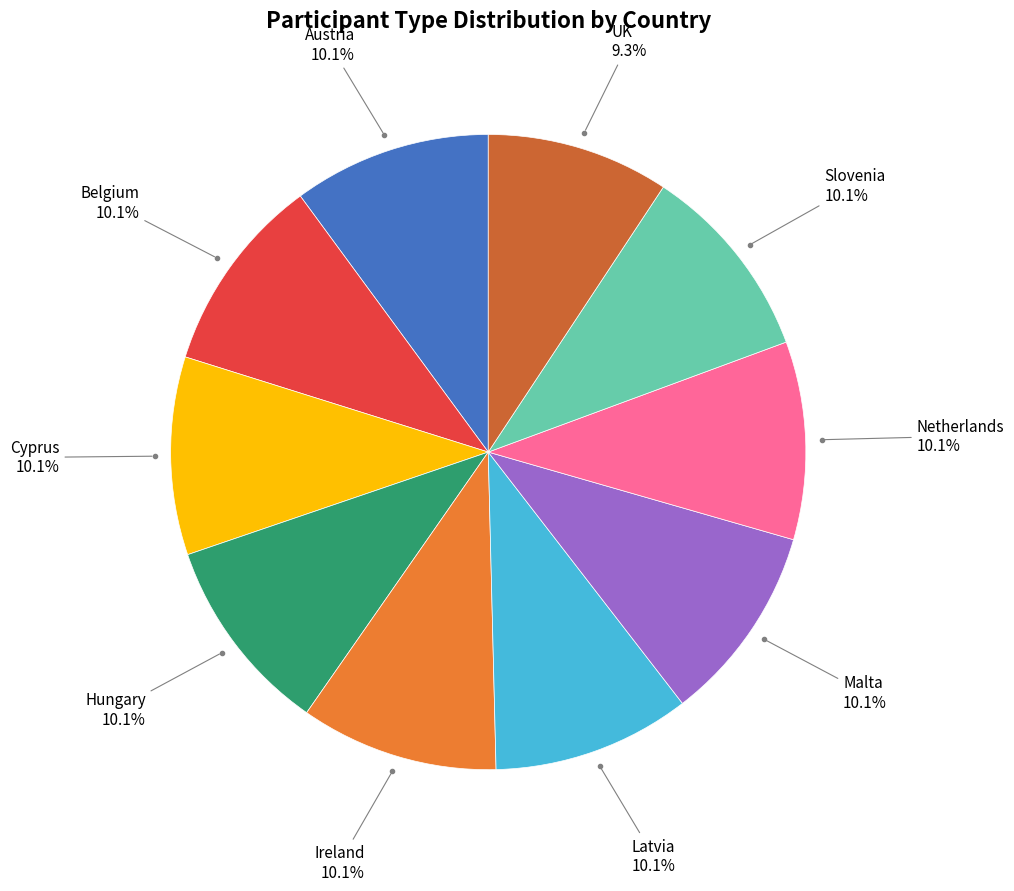

Does any single category account for the majority?

No